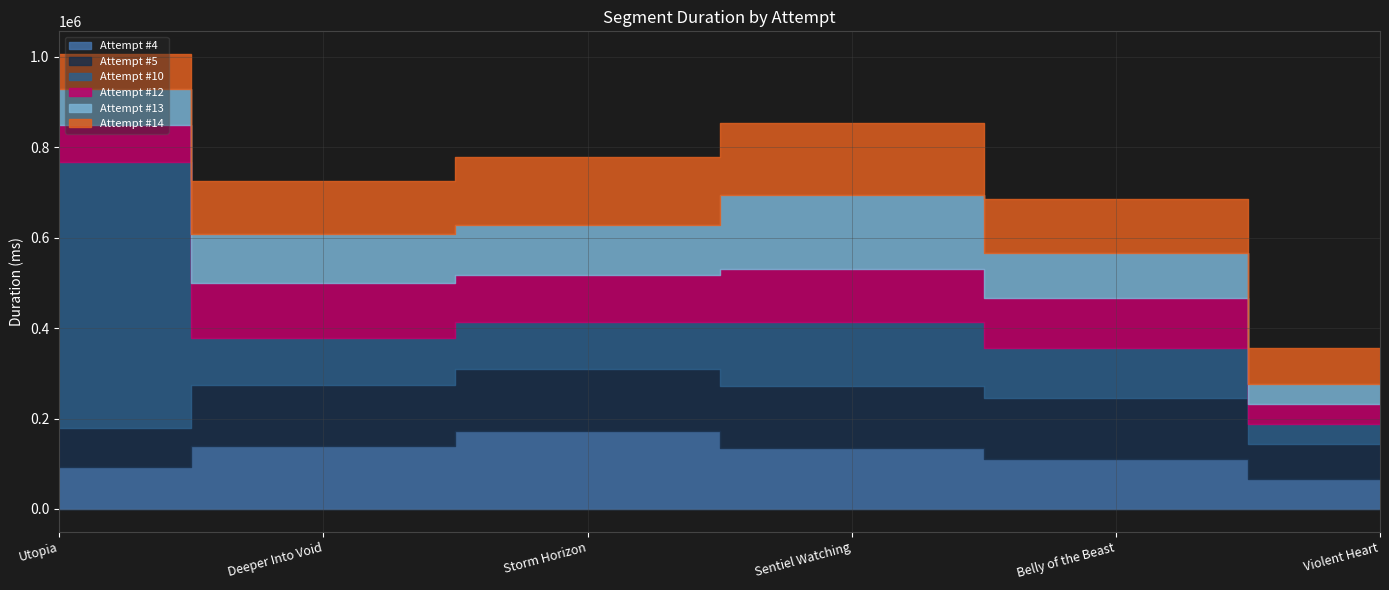

The value of Attempt #4 at Storm Horizon is 248506. True or false?

False